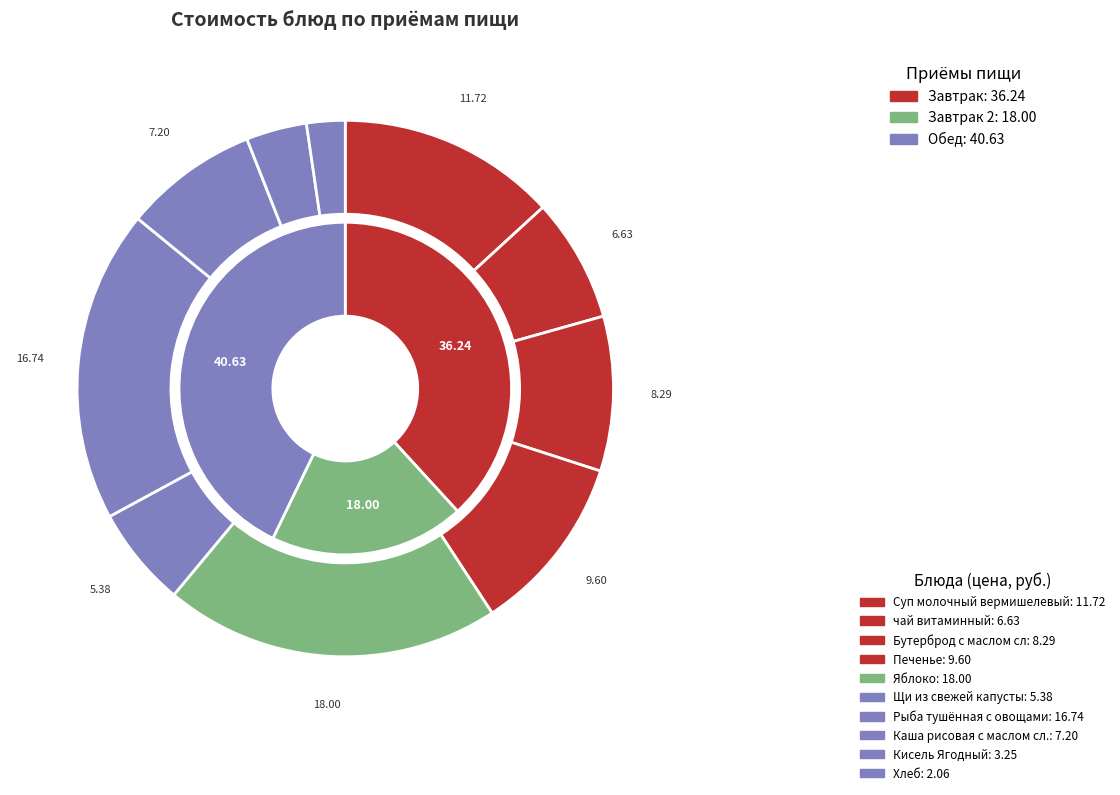

How many slices are in this pie chart?

10